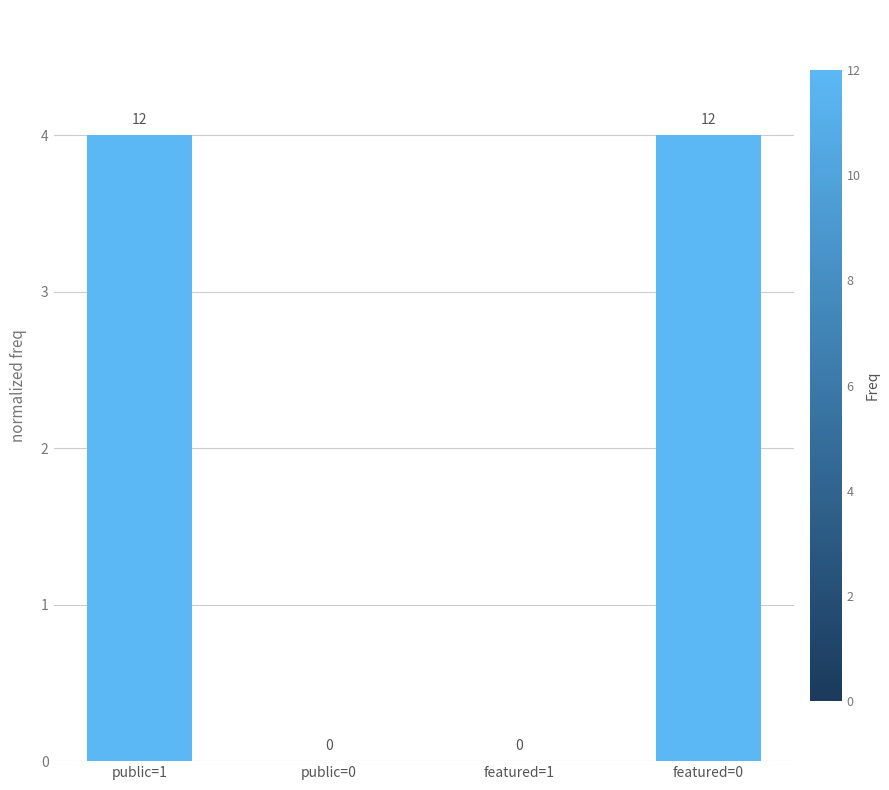

What is the maximum value shown in the chart?

4